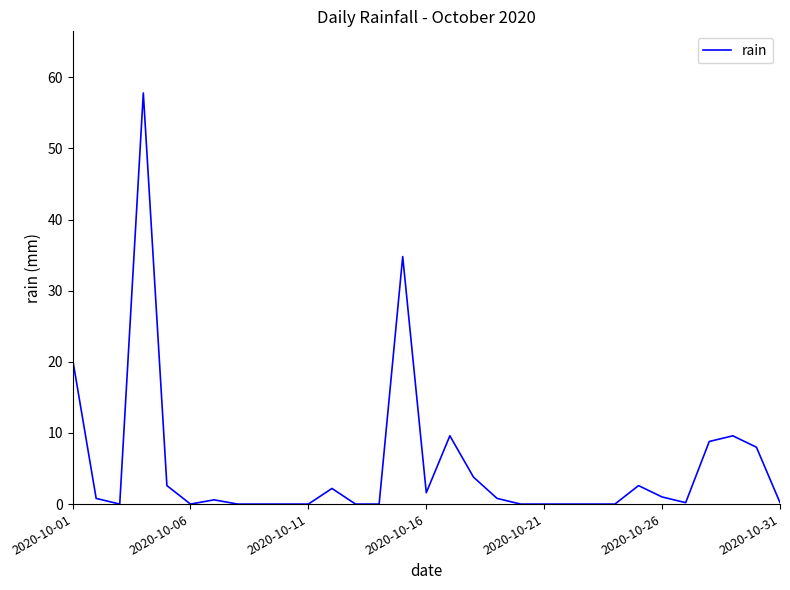

What is the difference between the maximum and minimum values?

57.8